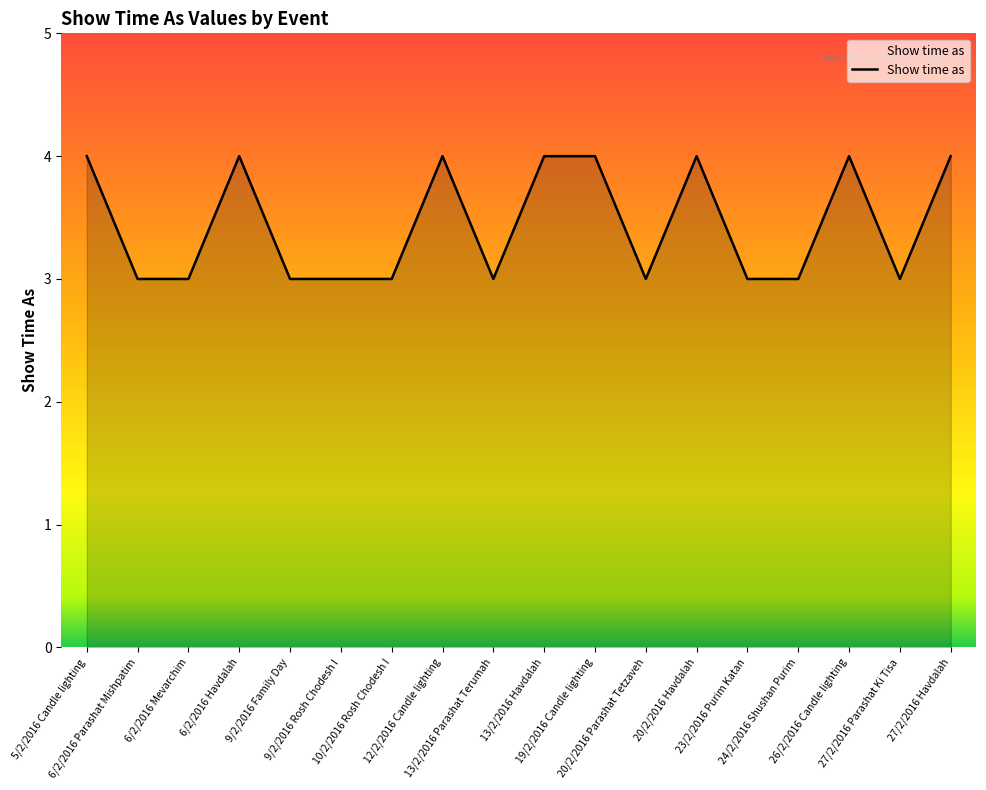

Reading right to left, what are all the values shown in this chart?

4	3	4	3	3	4	3	4	4	3	4	3	3	3	4	3	3	4